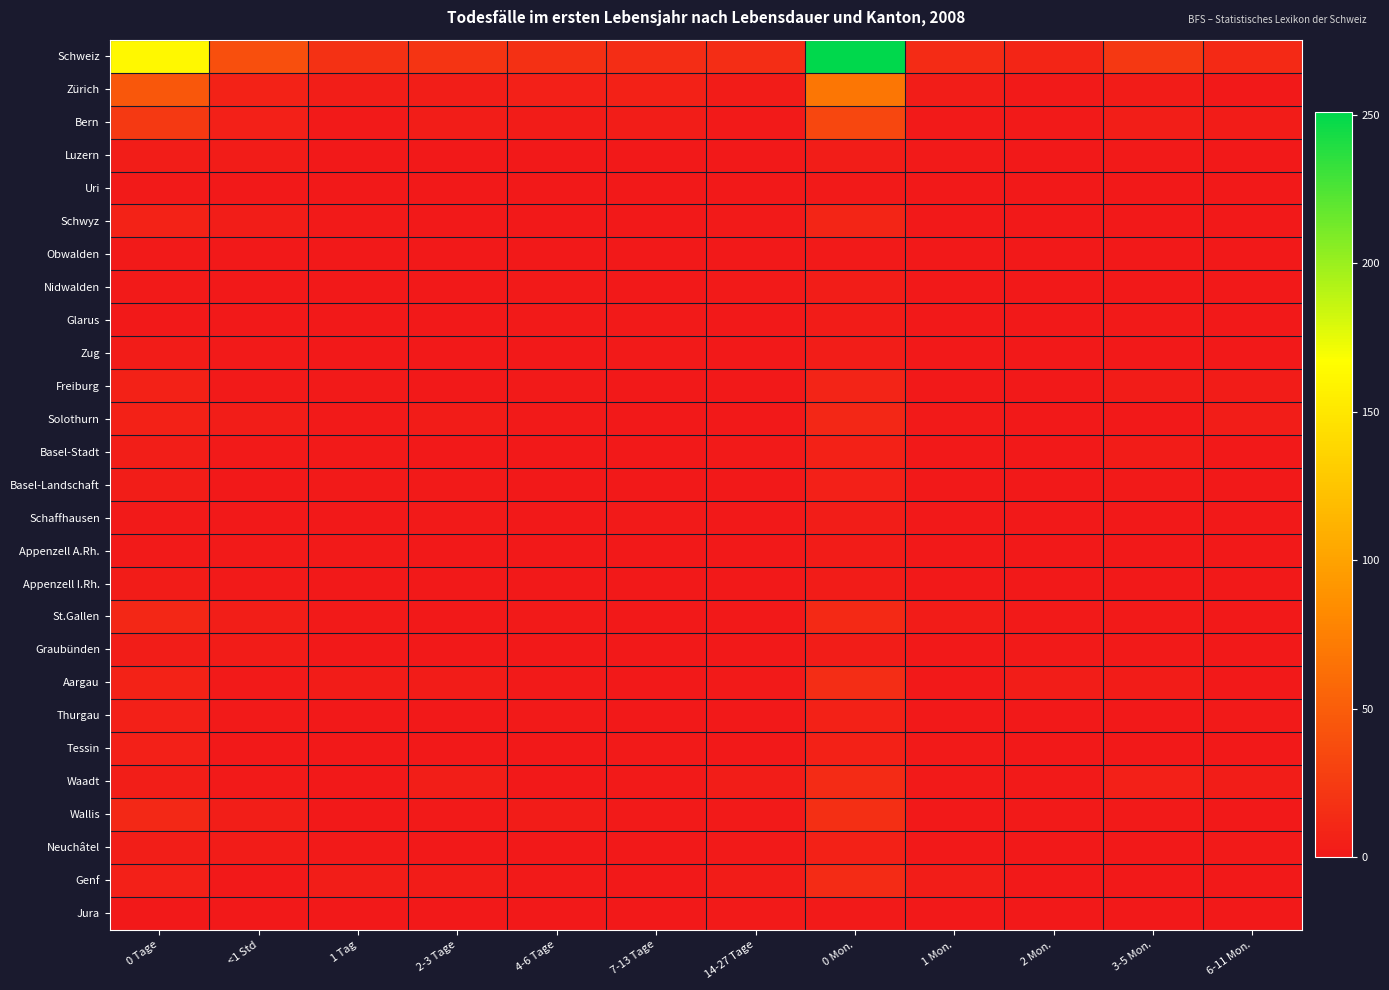

Between 2 Mon. and 3-5 Mon., which series saw the biggest shift?

Schweiz